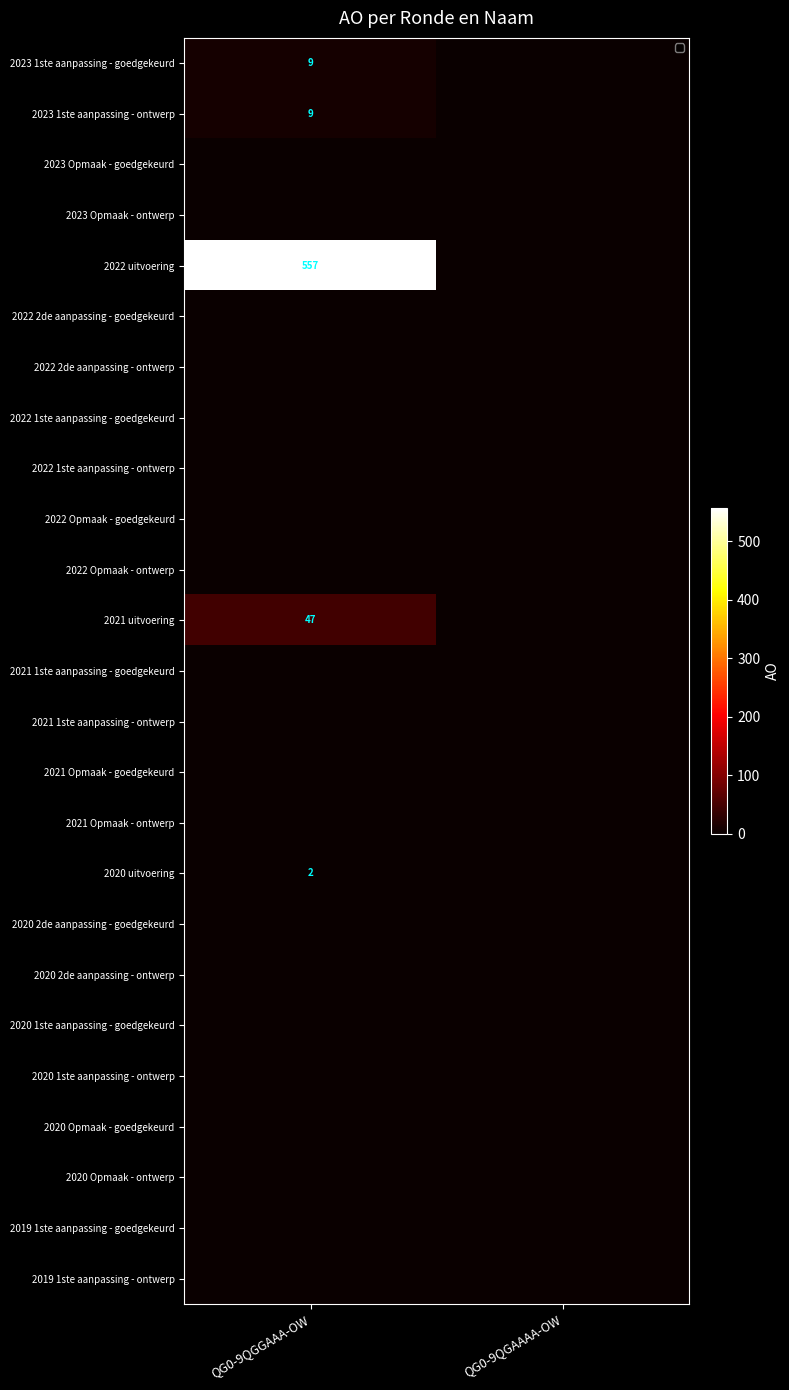

Which category has the highest value across all series?

QG0-9QGGAAA-OW